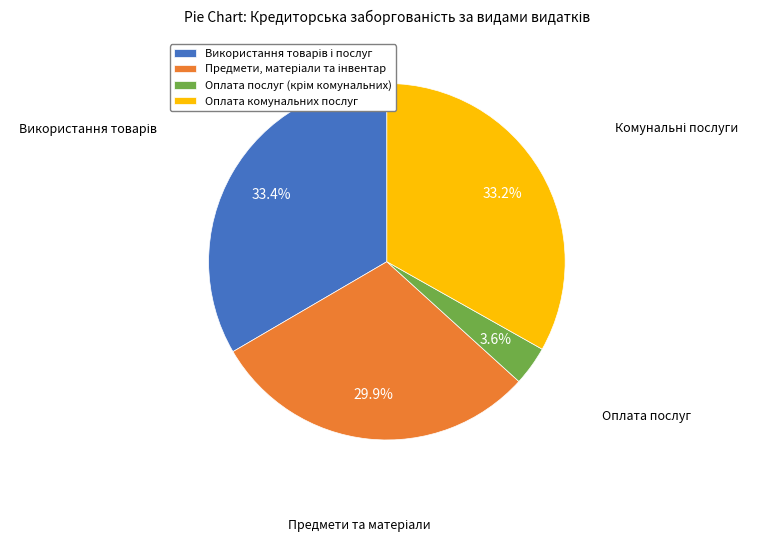

Is there a majority slice in this chart?

No